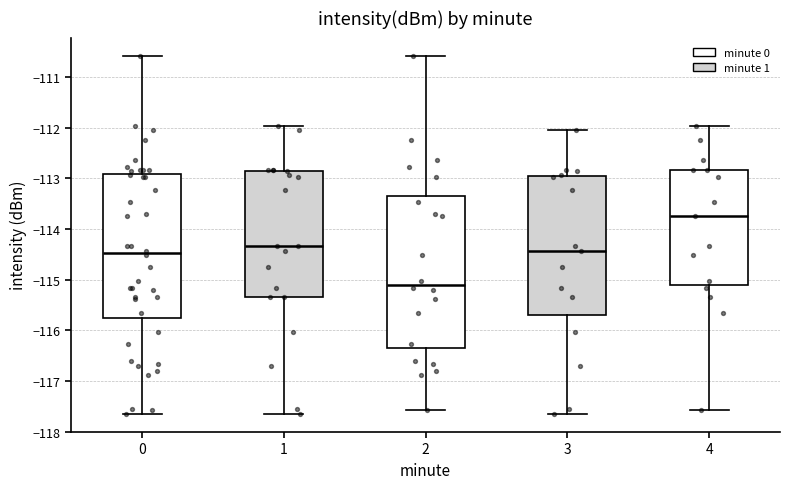

Reading left to right, read every box against the y-axis: the position of its median line, the range the box covers, and the ends of its whiskers. The values are not printed on the chart, so give them approximately, as read against the axis.

0: median -114.5, box -115.7 to -112.9, whiskers -117.6 to -110.6
1: median -114.3, box -115.3 to -112.9, whiskers -117.6 to -112.0
2: median -115.1, box -116.4 to -113.3, whiskers -117.6 to -110.6
3: median -114.4, box -115.7 to -113.0, whiskers -117.6 to -112.0
4: median -113.7, box -115.1 to -112.8, whiskers -117.6 to -112.0